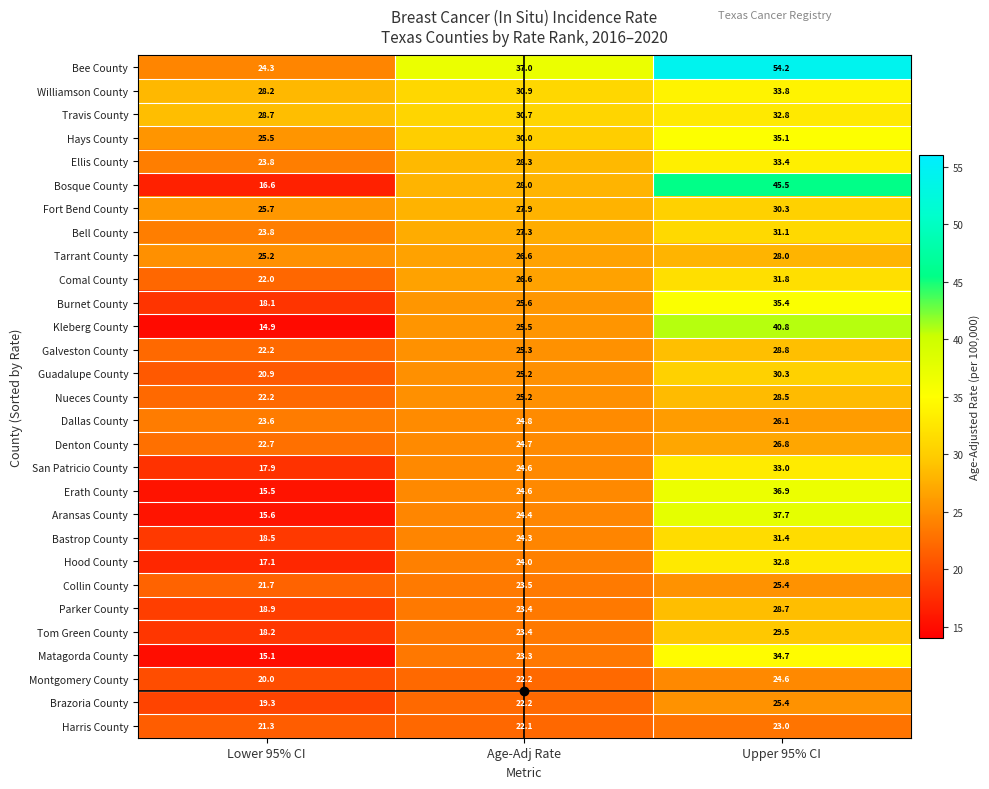

Which label corresponds to the largest value in the chart?

Upper 95% CI